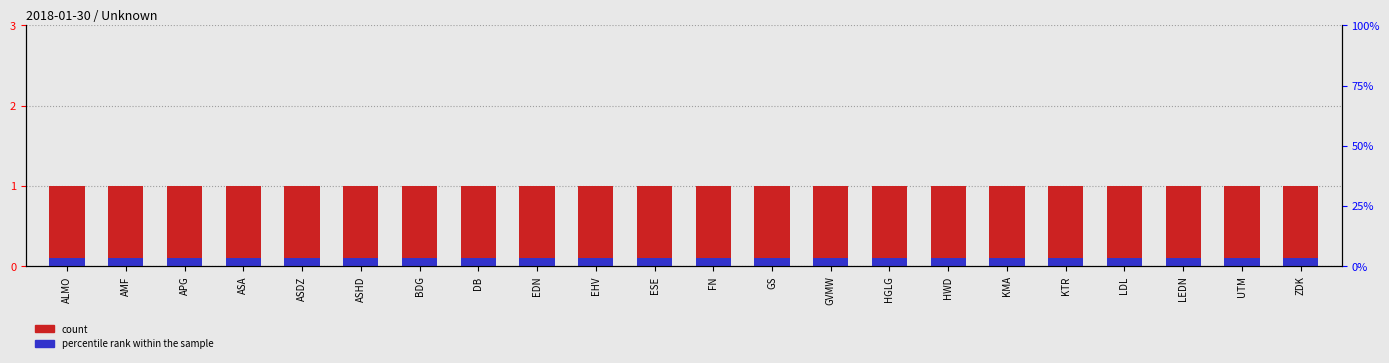

What is the spread (max minus min) of values at LEDN?

0.9